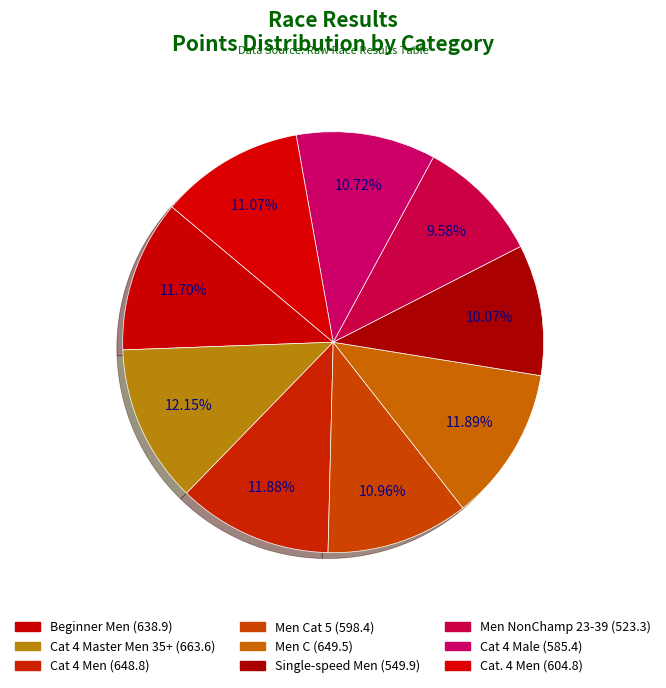

How many slices are in this pie chart?

9